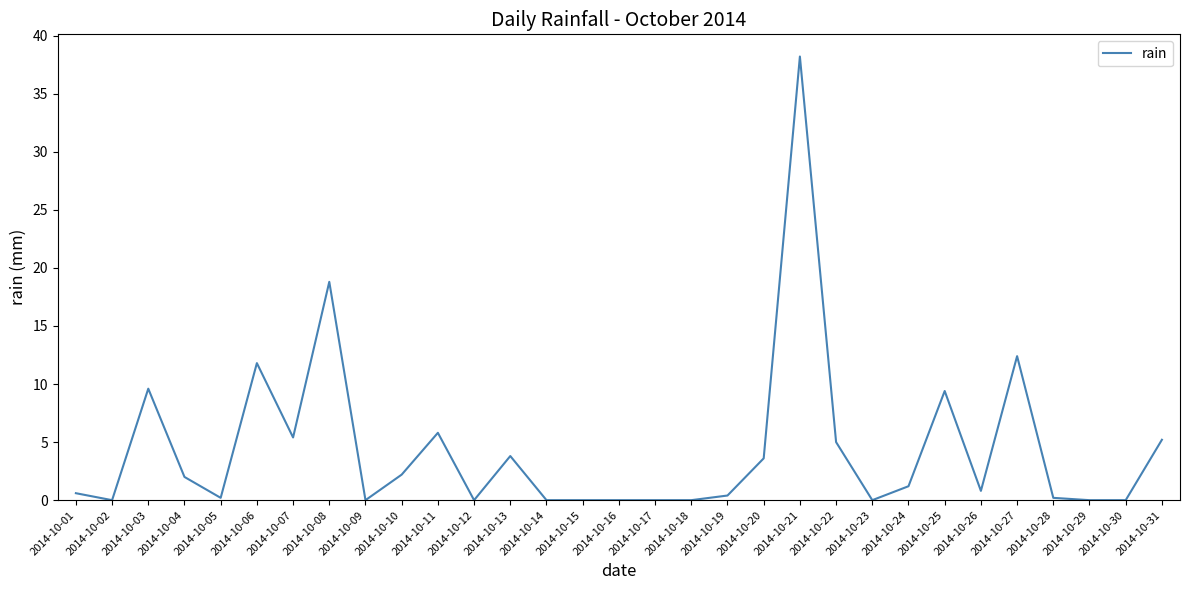

Reading right to left, transcribe all the data shown in this chart.

2014-10-31=5.2	2014-10-30=0.0	2014-10-29=0.0	2014-10-28=0.2	2014-10-27=12.4	2014-10-26=0.8	2014-10-25=9.4	2014-10-24=1.2	2014-10-23=0.0	2014-10-22=5.0	2014-10-21=38.2	2014-10-20=3.6	2014-10-19=0.4	2014-10-18=0.0	2014-10-17=0.0	2014-10-16=0.0	2014-10-15=0.0	2014-10-14=0.0	2014-10-13=3.8	2014-10-12=0.0	2014-10-11=5.8	2014-10-10=2.2	2014-10-09=0.0	2014-10-08=18.8	2014-10-07=5.4	2014-10-06=11.8	2014-10-05=0.2	2014-10-04=2.0	2014-10-03=9.6	2014-10-02=0.0	2014-10-01=0.6